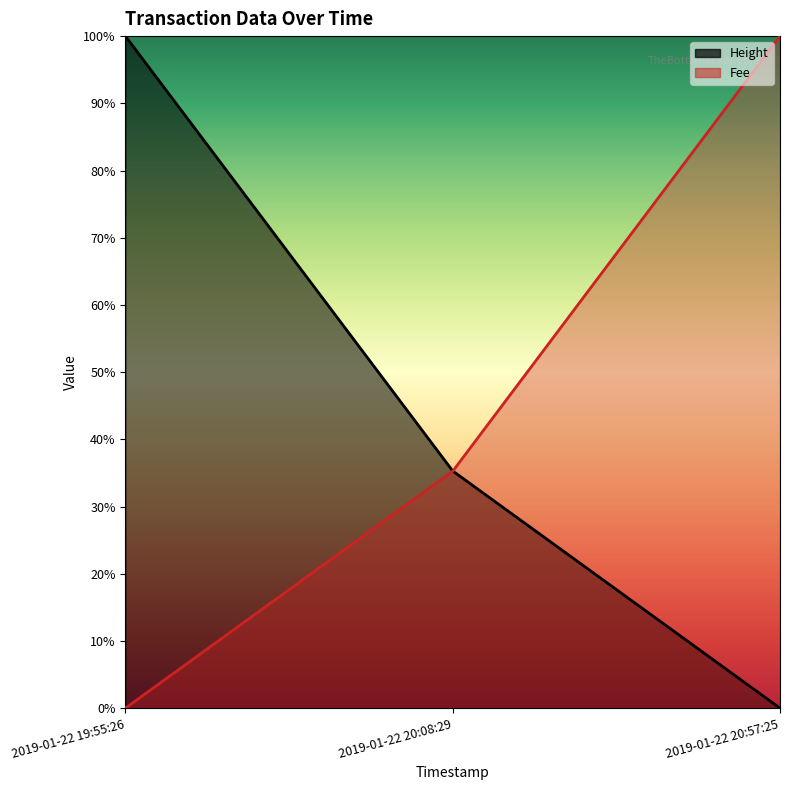

What is the difference between the maximum and second lowest values in the Height series?

64.7